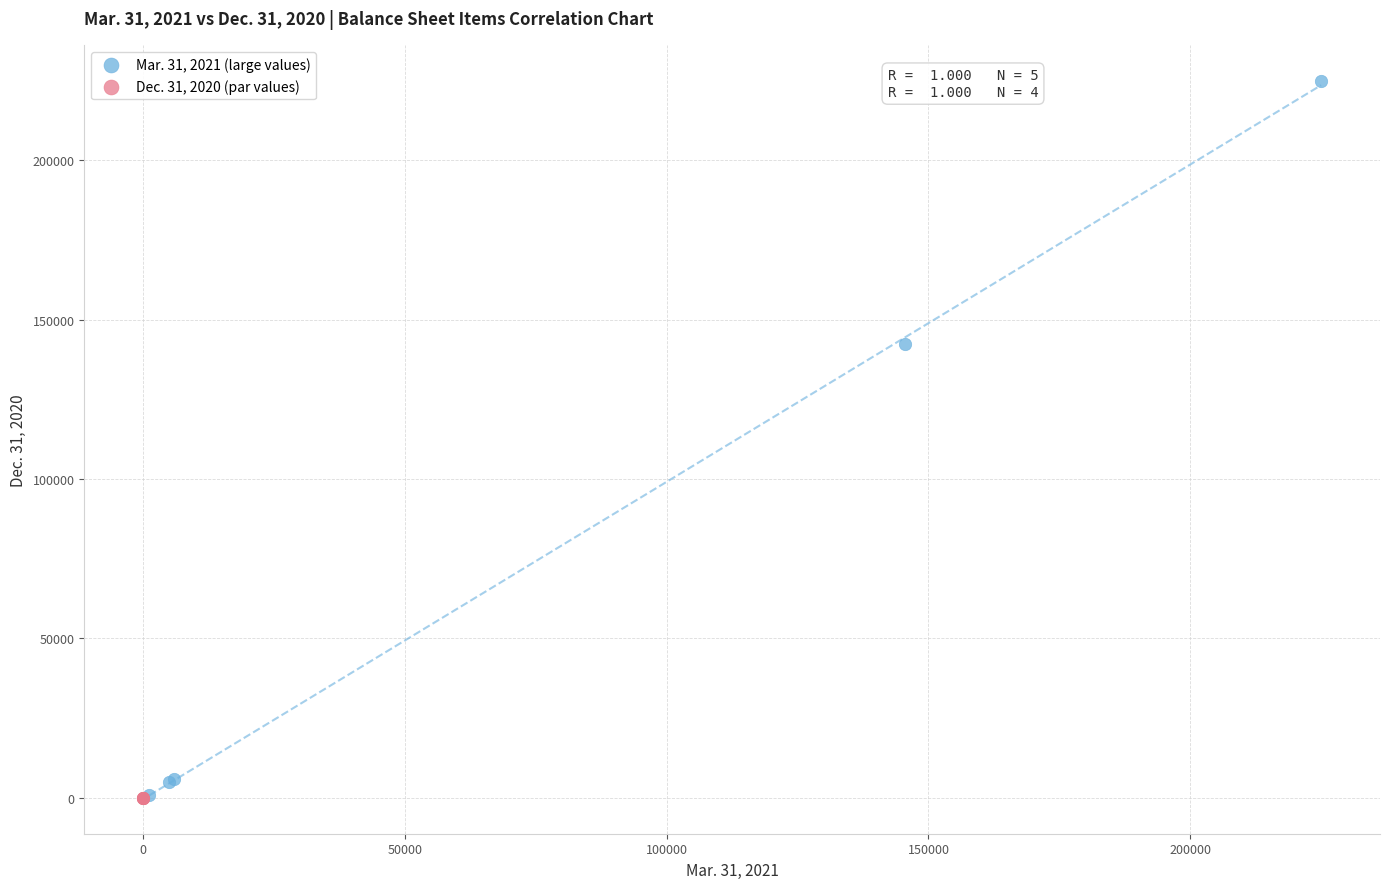

Which series contains the highest Y value?

Mar. 31, 2021 (large values)